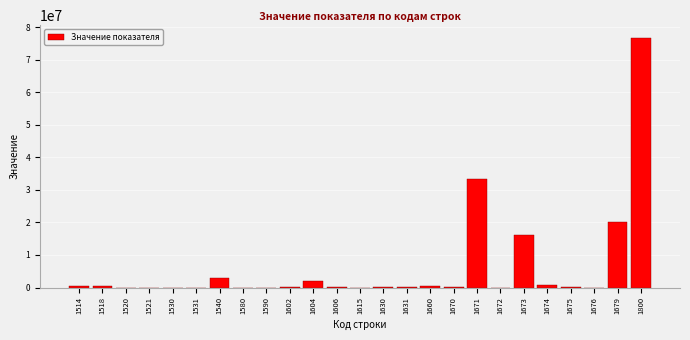

What is the maximum value shown in the chart?

76782934